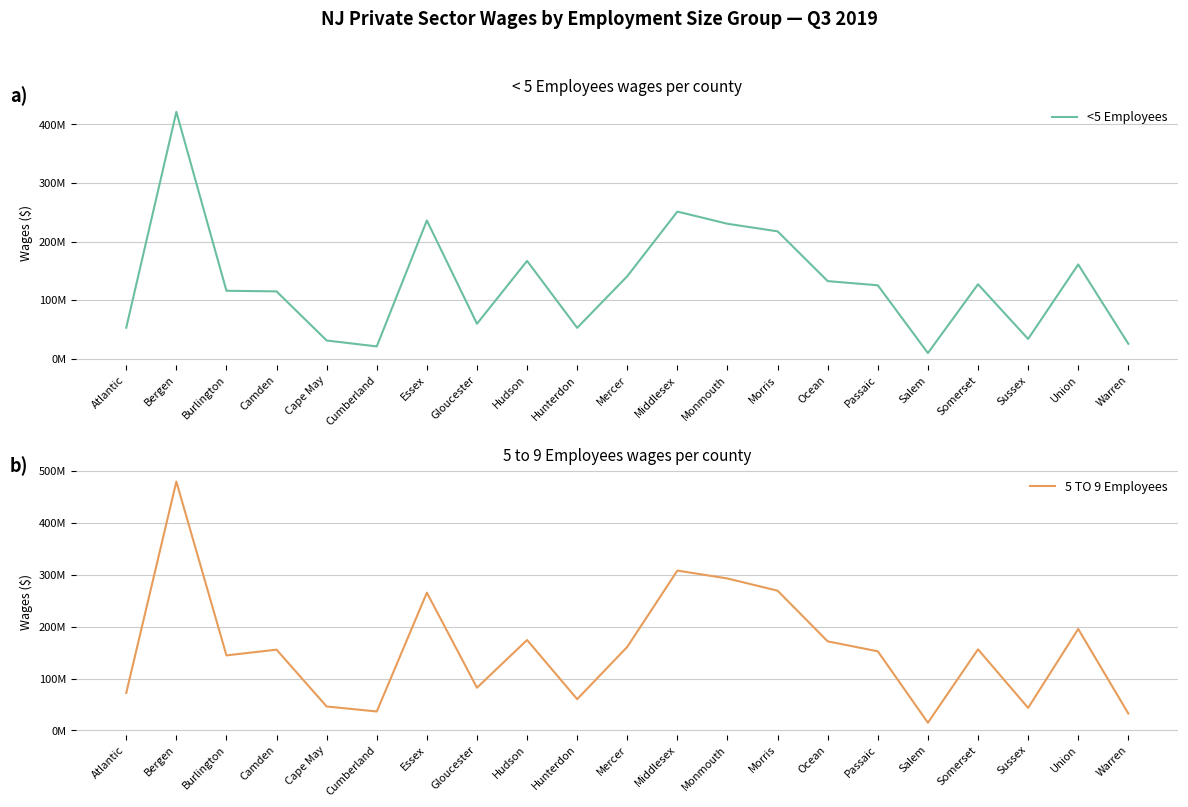

Does the chart have visible grid lines?

Yes